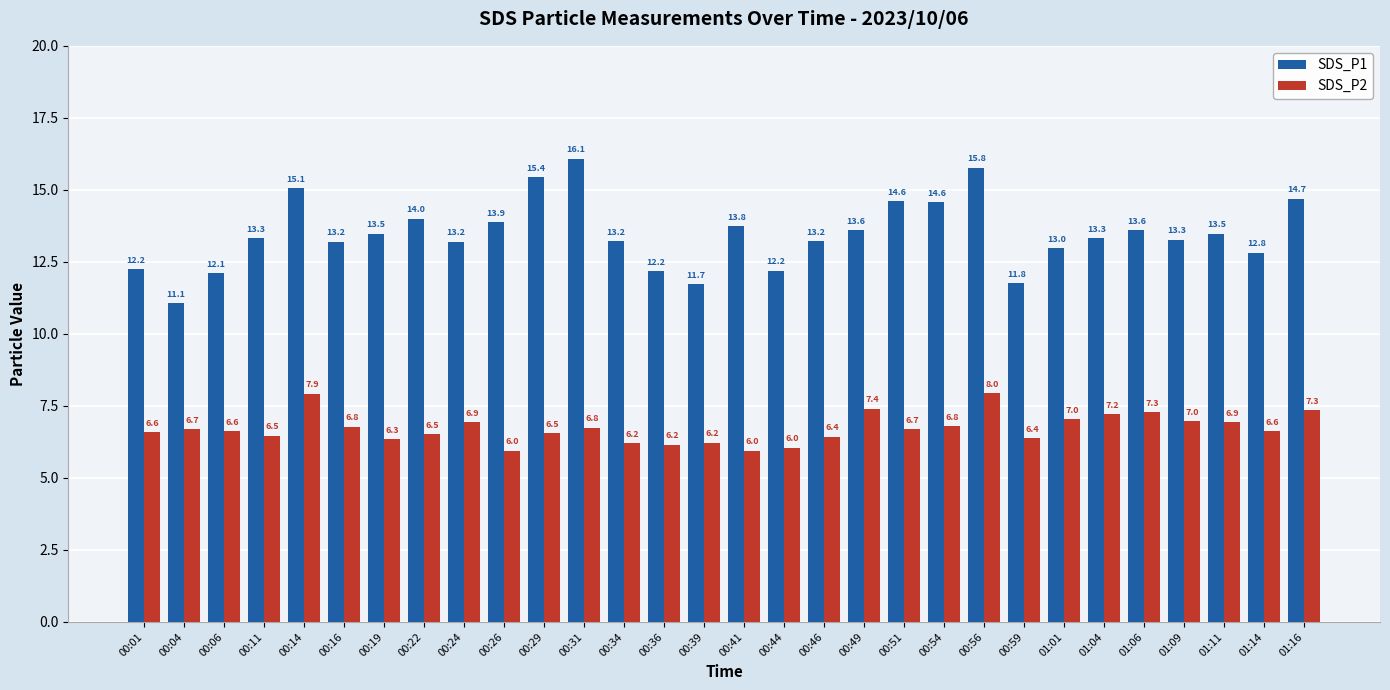

List the series in order of their overall mean, lowest first.

SDS_P2, SDS_P1